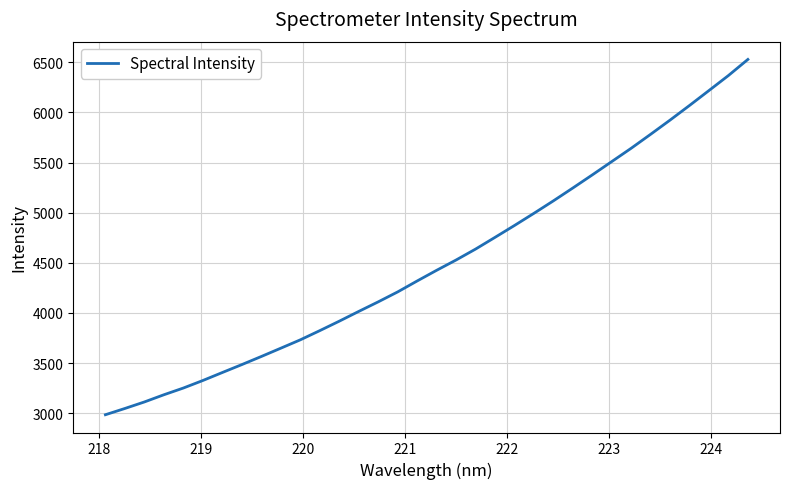

What is the difference between the maximum and minimum values?

3543.6